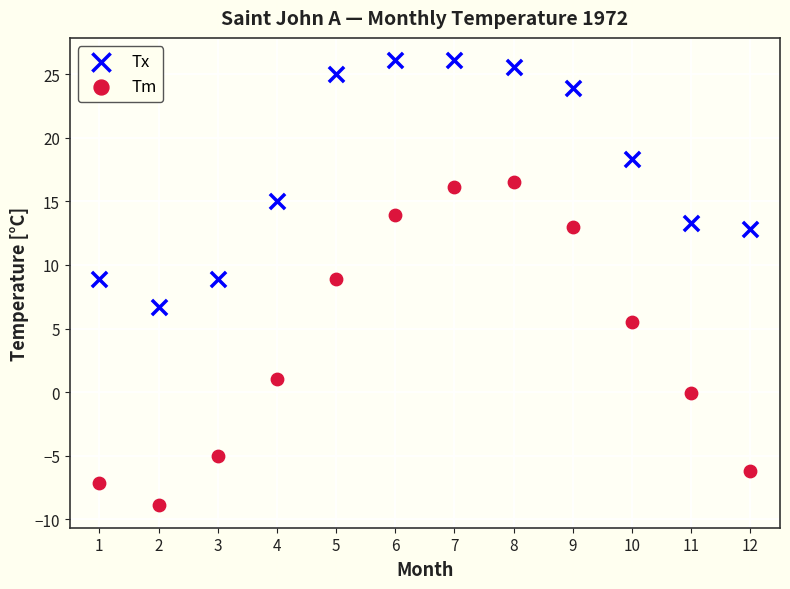

In the Tm series, what Y value is closest to 3?

1.0